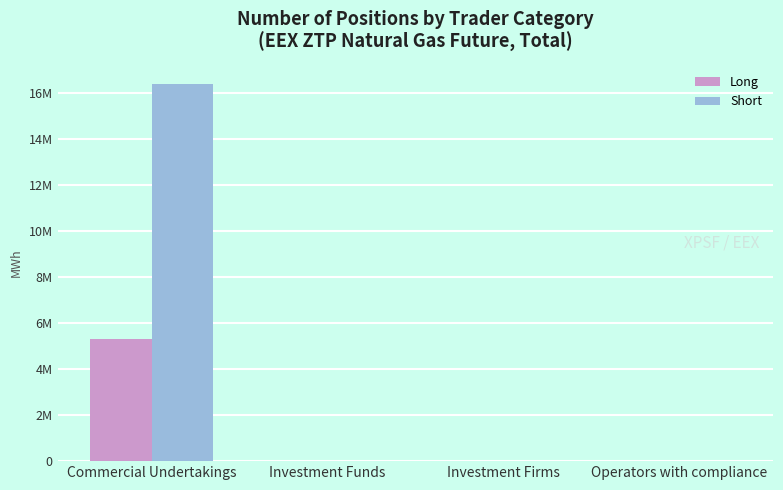

What is the value of the Long bar at the 1st from the left?

5299585